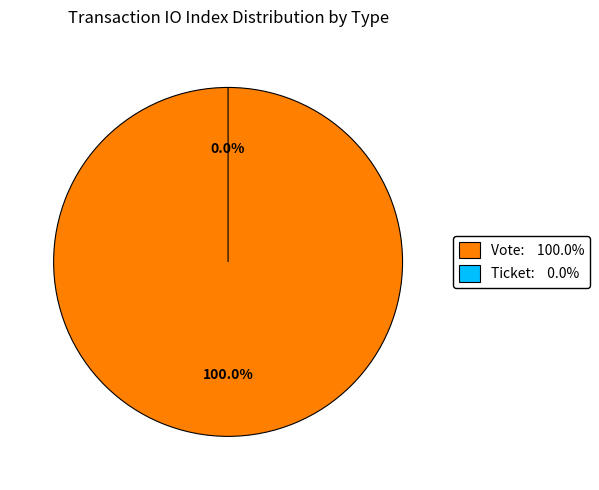

True or false: Vote accounts for 100% of the total.

True